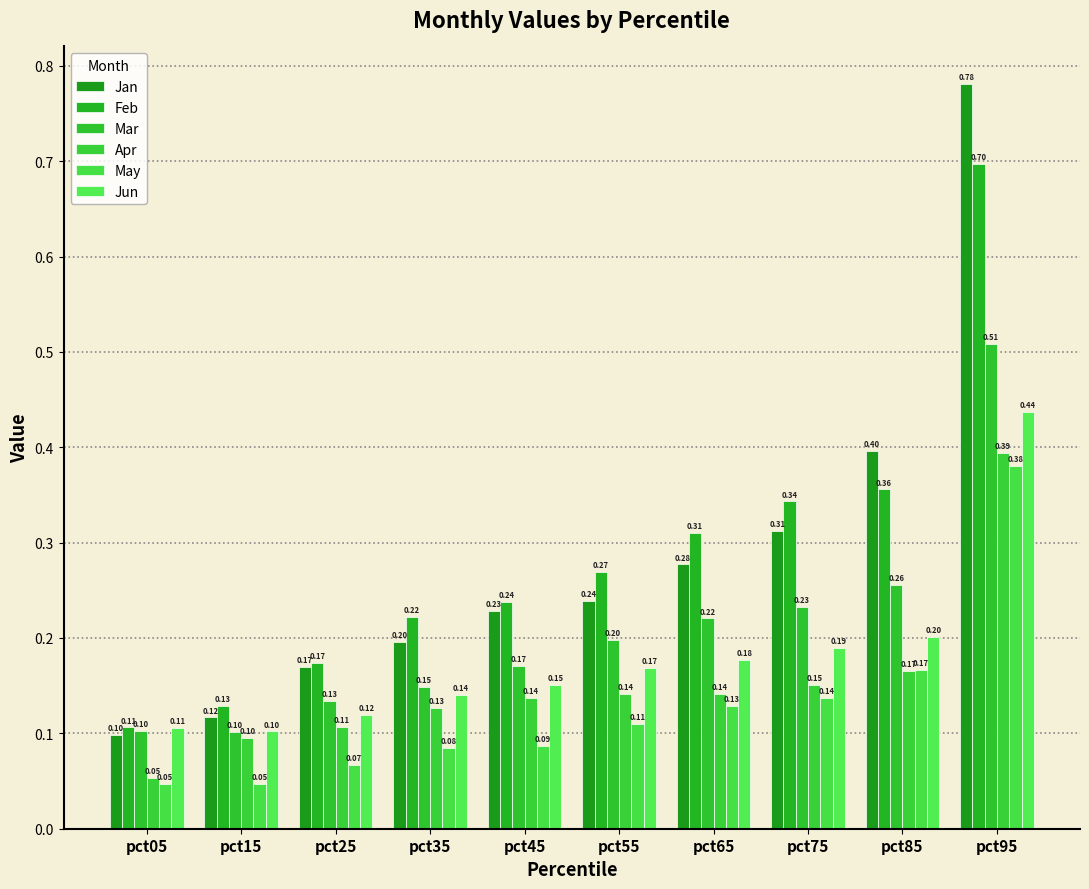

Which series has the largest total across all categories?

Feb